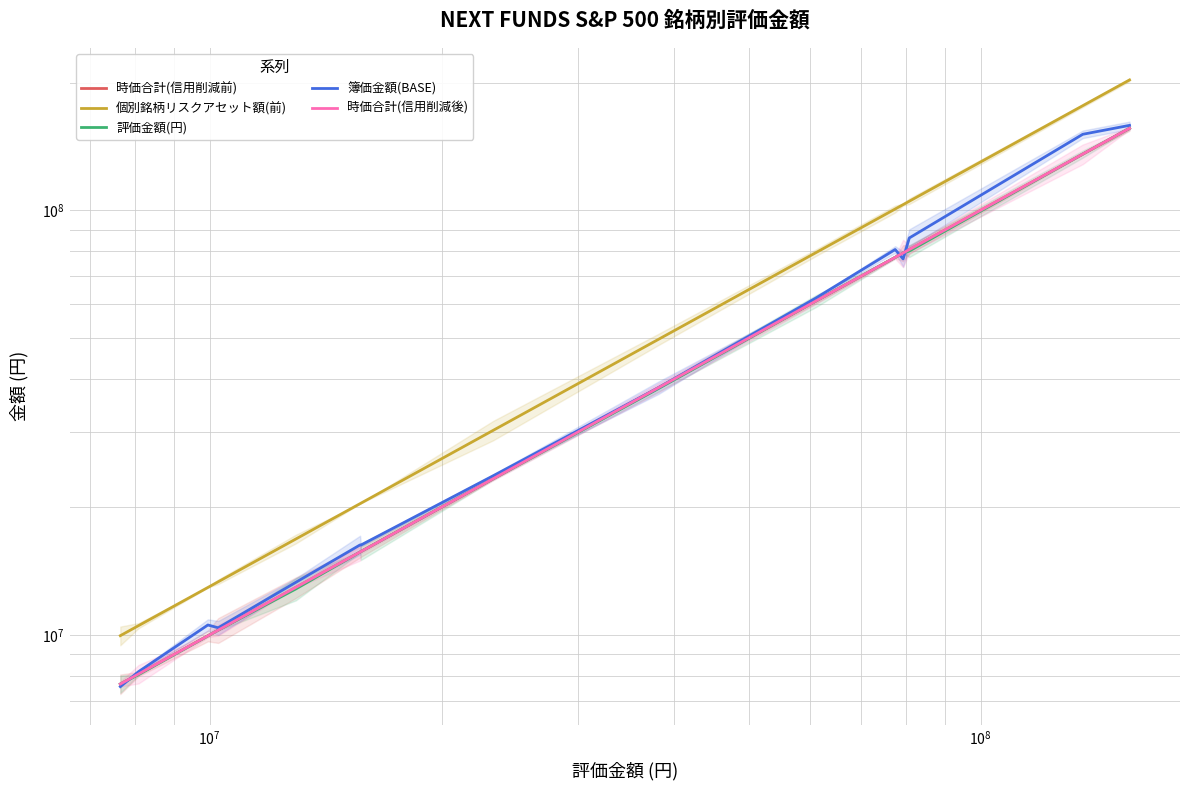

In 簿価金額(BASE), how many points are lower than both neighbors (excluding endpoints)?

3